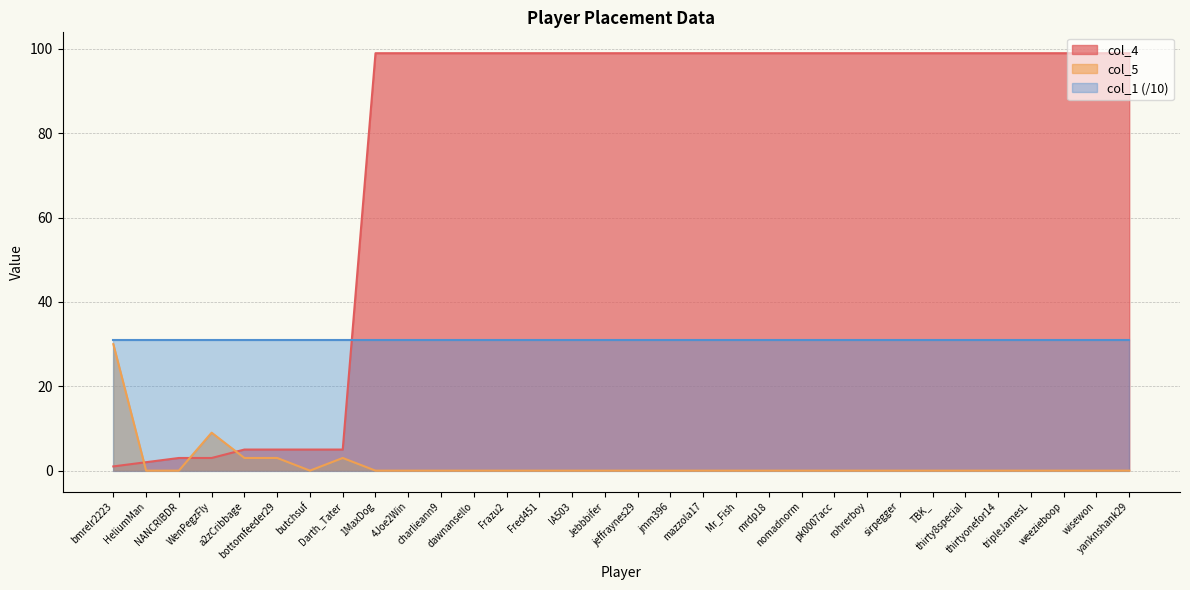

True or false: col_4 and col_5 cross at least once.

True